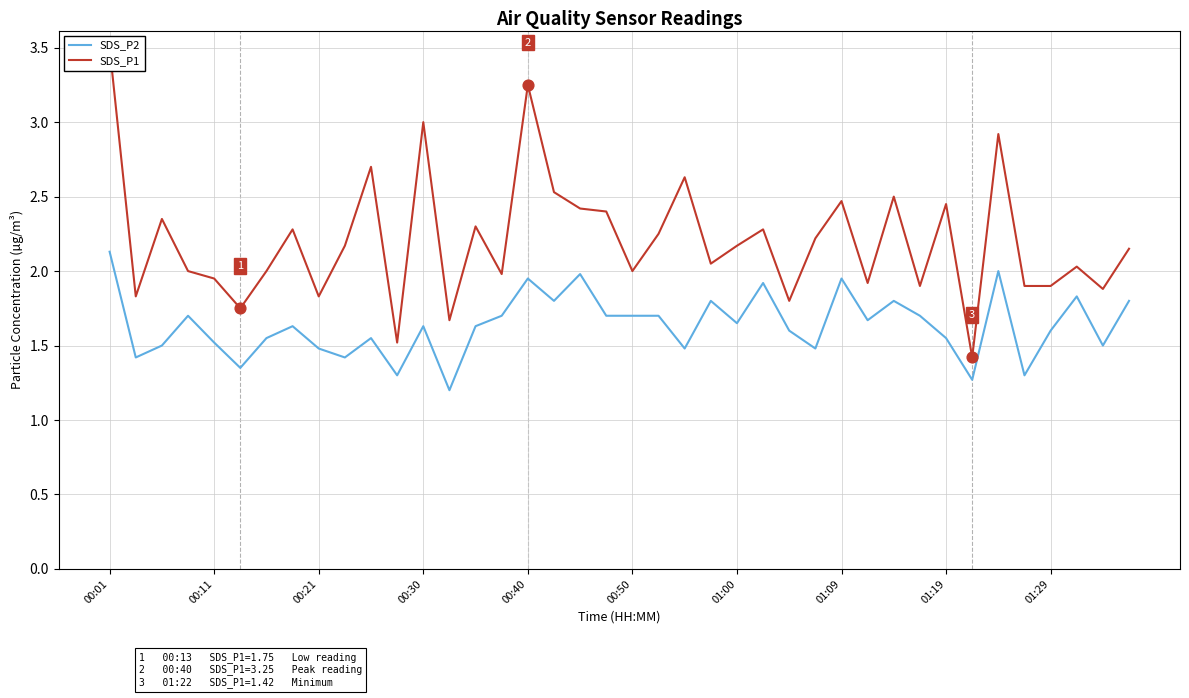

Is it true that SDS_P2 equals 0.8 at 01:19?

False